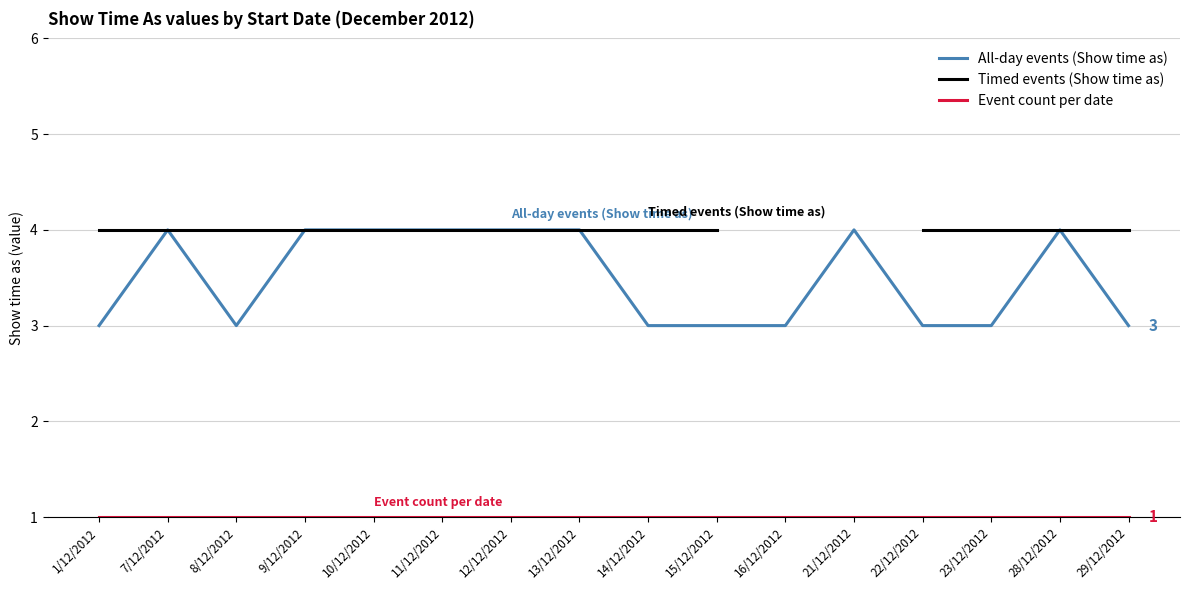

How many lines are shown in the chart?

3